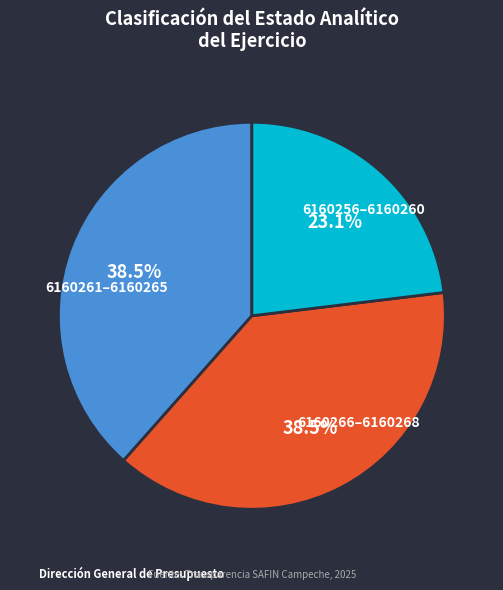

Is there a majority slice in this chart?

No